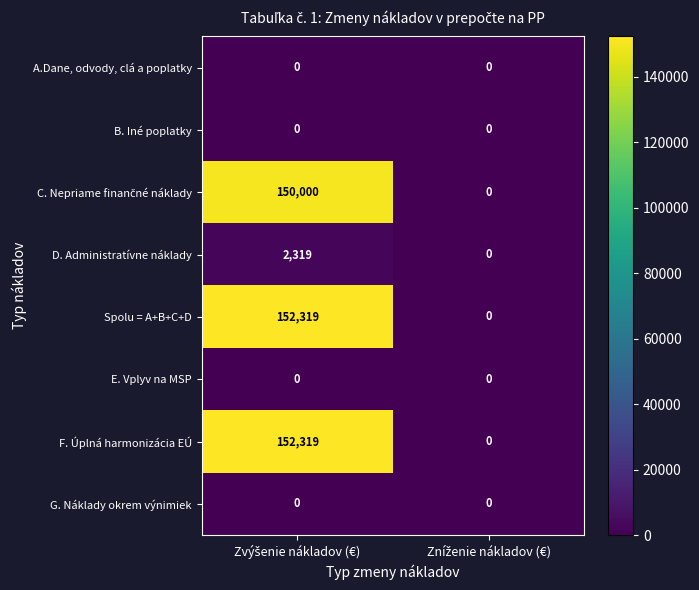

What is the maximum value shown in the chart?

152319